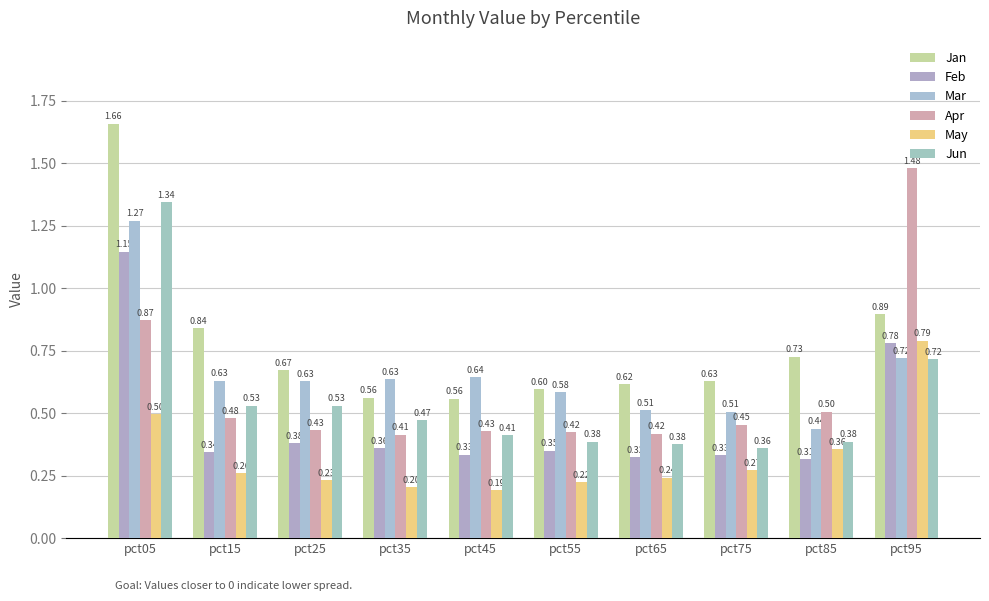

True or false: Feb has a value of 0.3 at pct85.

True